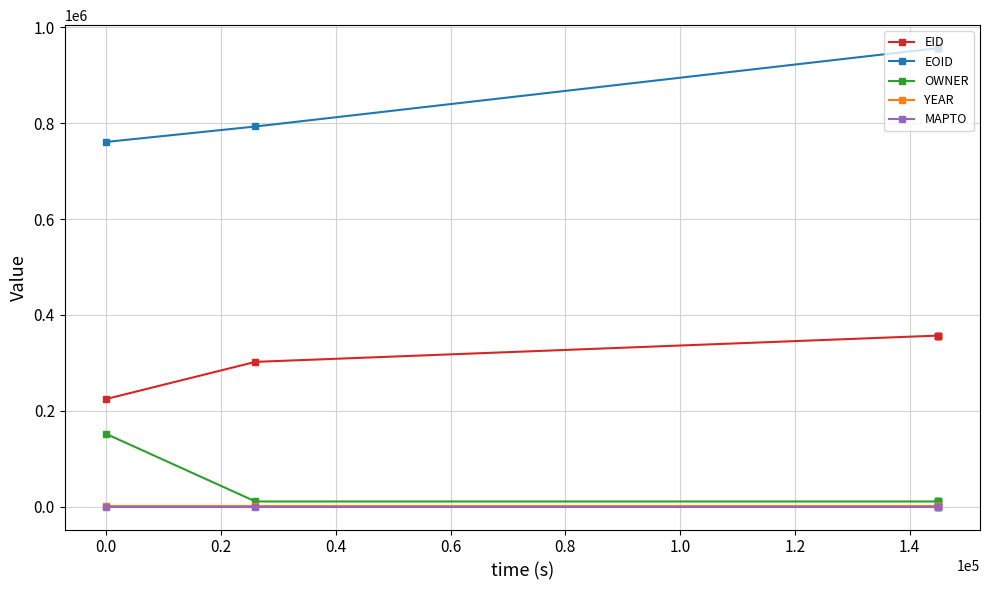

Which series has the largest total across all categories?

EOID